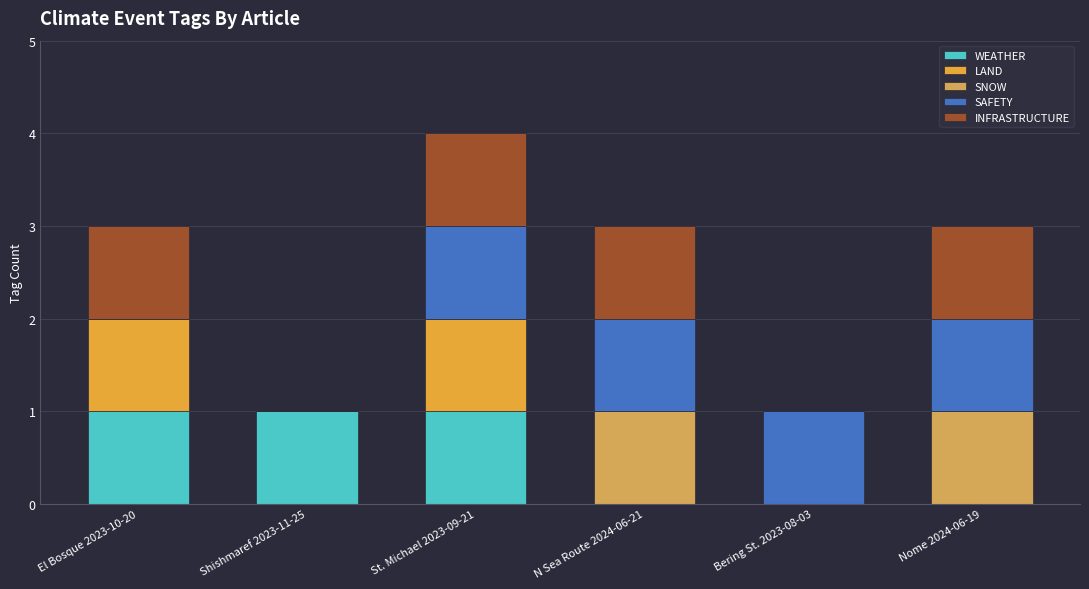

The LAND series shows -1 at Shishmaref 2023-11-25. True or false?

False